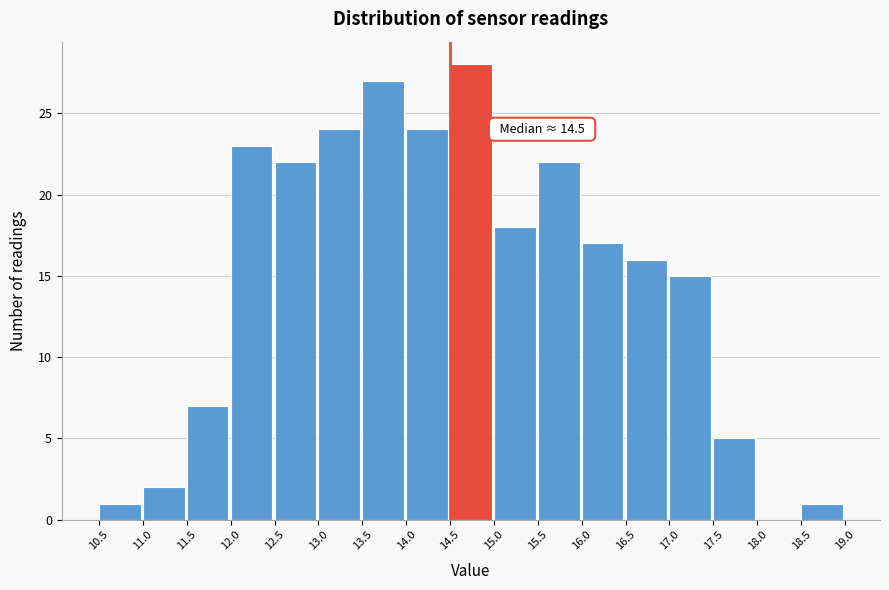

Which range on the x-axis has the tallest bar?

14.5 to 15.0